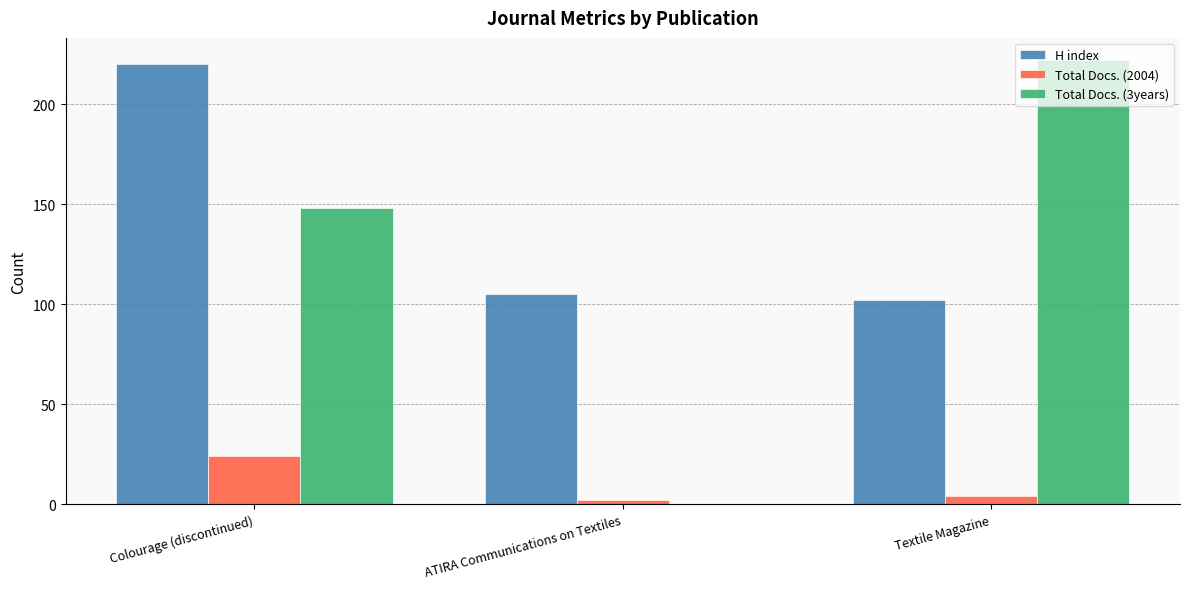

Reading right to left, extract all data points from this chart.

H index: Textile Magazine=102	ATIRA Communications on Textiles=105	Colourage (discontinued)=220
Total Docs. (2004): Textile Magazine=4	ATIRA Communications on Textiles=2	Colourage (discontinued)=24
Total Docs. (3years): Textile Magazine=222	ATIRA Communications on Textiles=0	Colourage (discontinued)=148